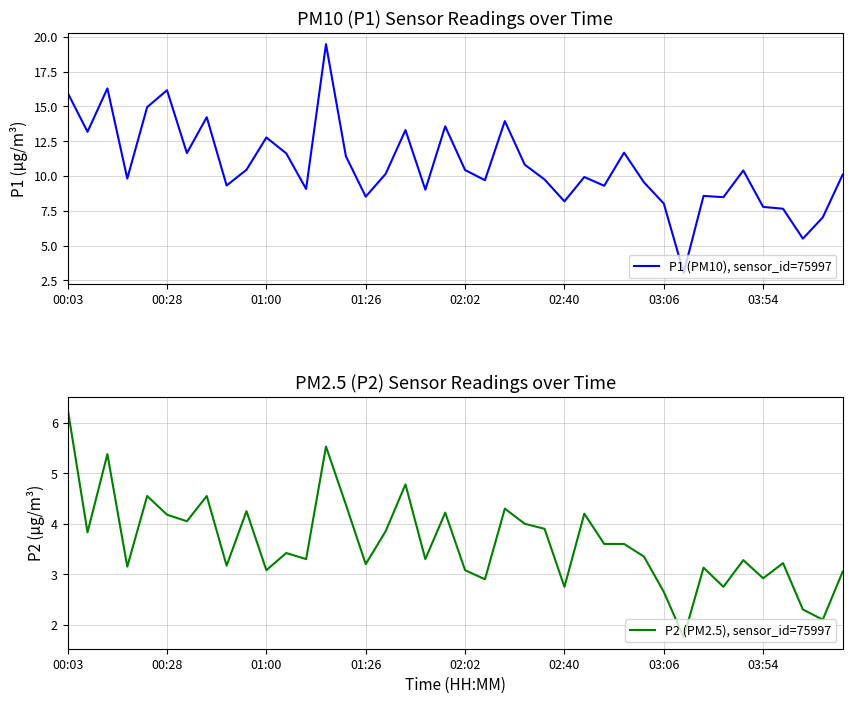

Is this an area chart (filled region under the line)?

No